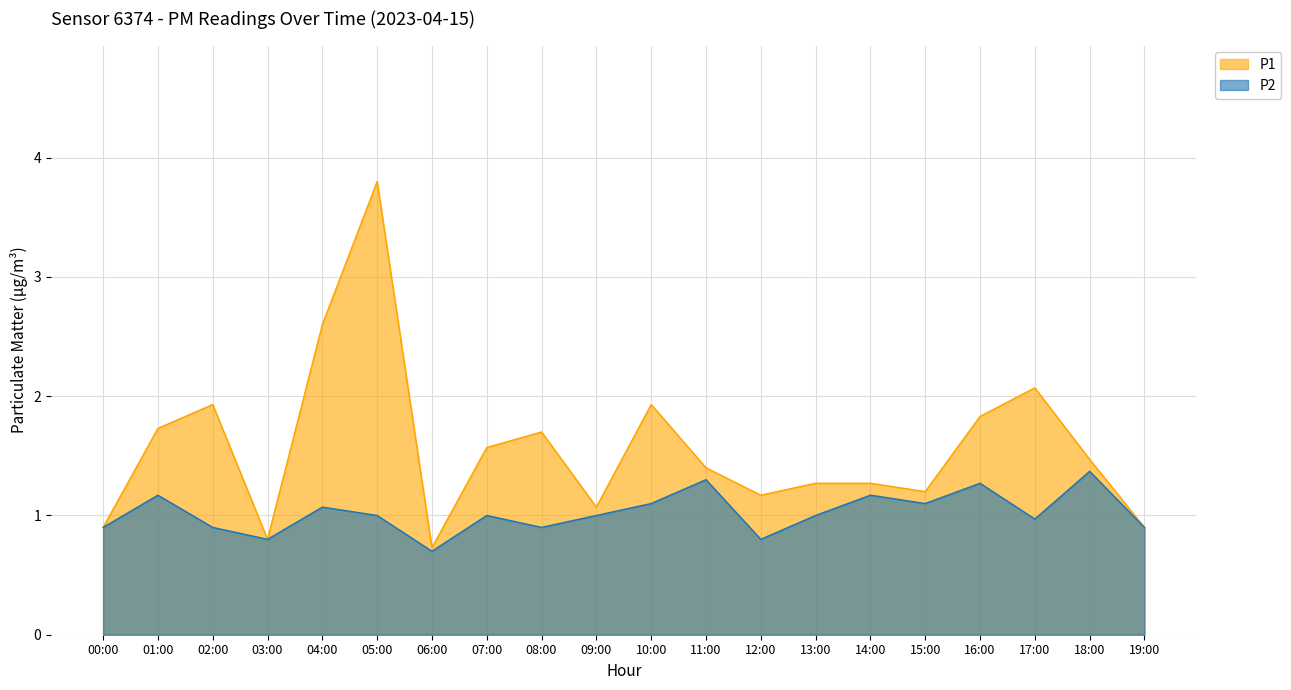

What is the maximum value shown in the chart?

3.8